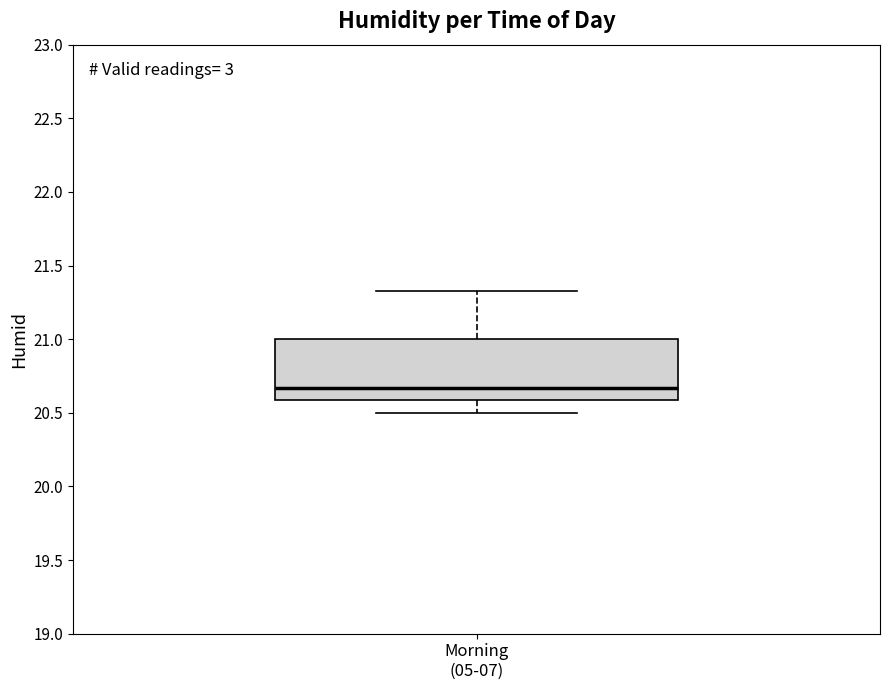

Read this box plot against the y-axis: the position of the median line, the range covered by the box, and the ends of both whiskers. The values are not printed on the chart, so give them approximately, as read against the axis.

median 20.65, box 20.60 to 21.00, whiskers 20.50 to 21.35